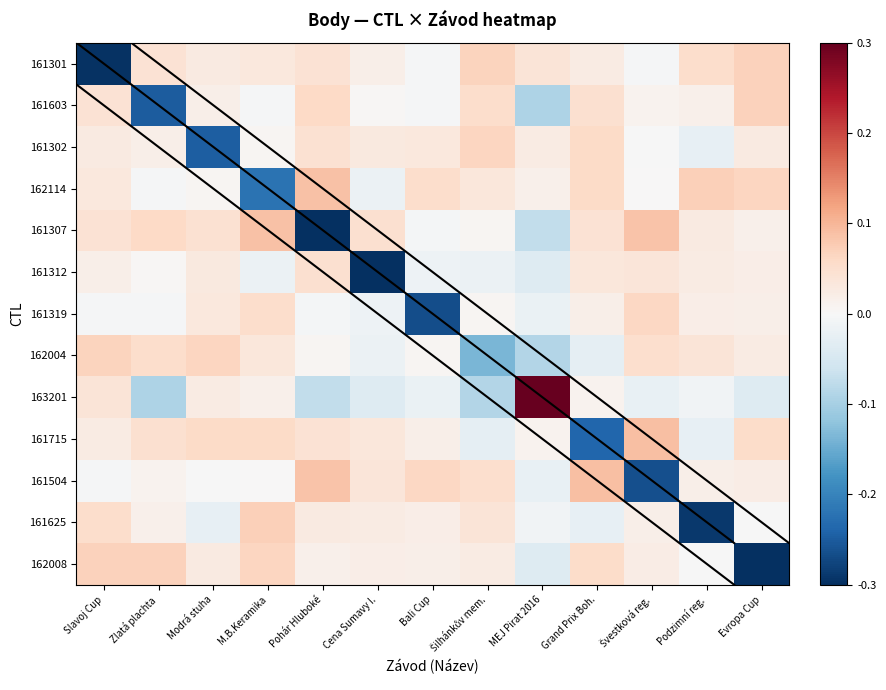

Between Bali Cup and Šilhánkův mem., which is larger?

Šilhánkův mem.